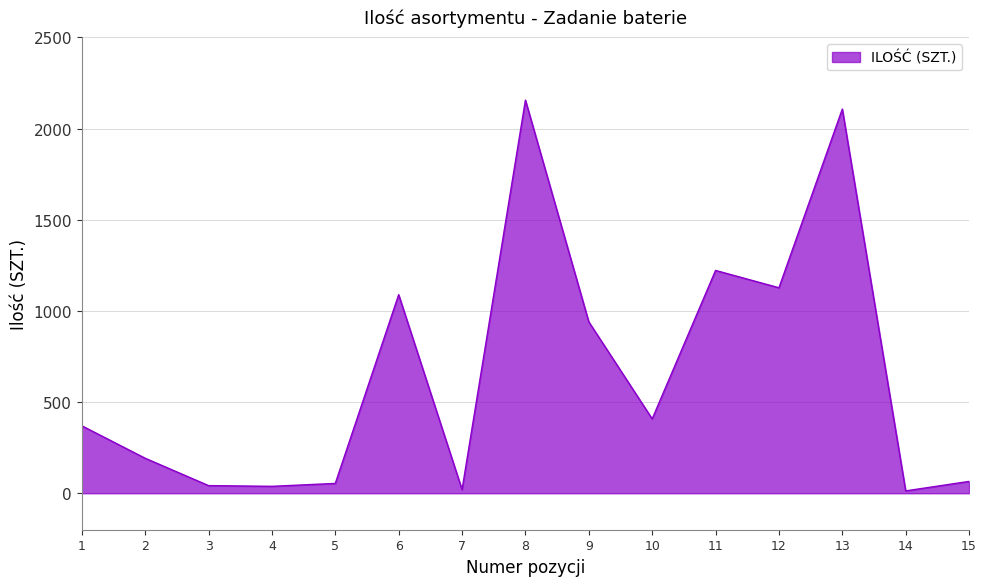

What is the change in value from 2 to 9?

+748